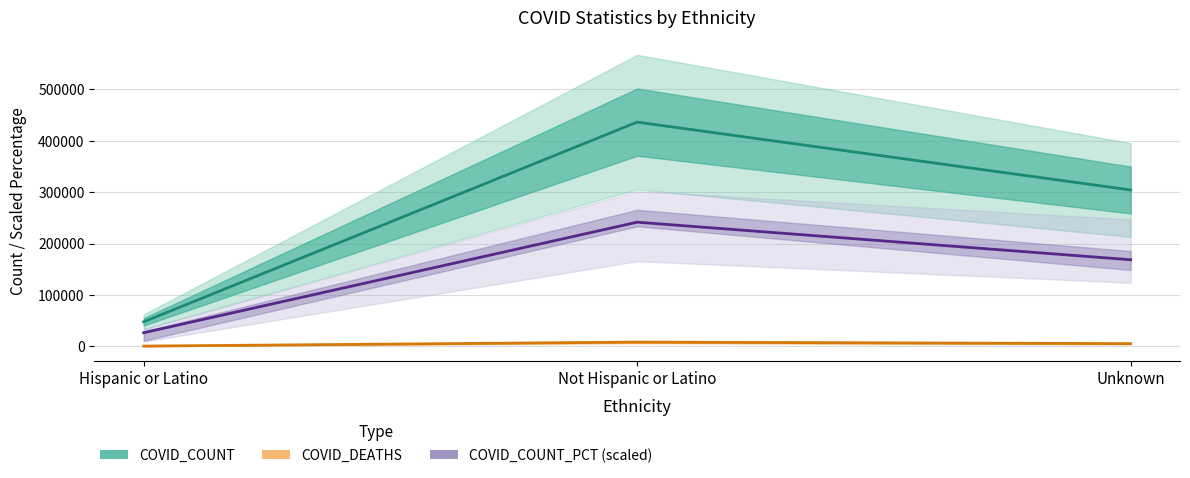

At which label does COVID_DEATHS first exceed 5165?

Not Hispanic or Latino